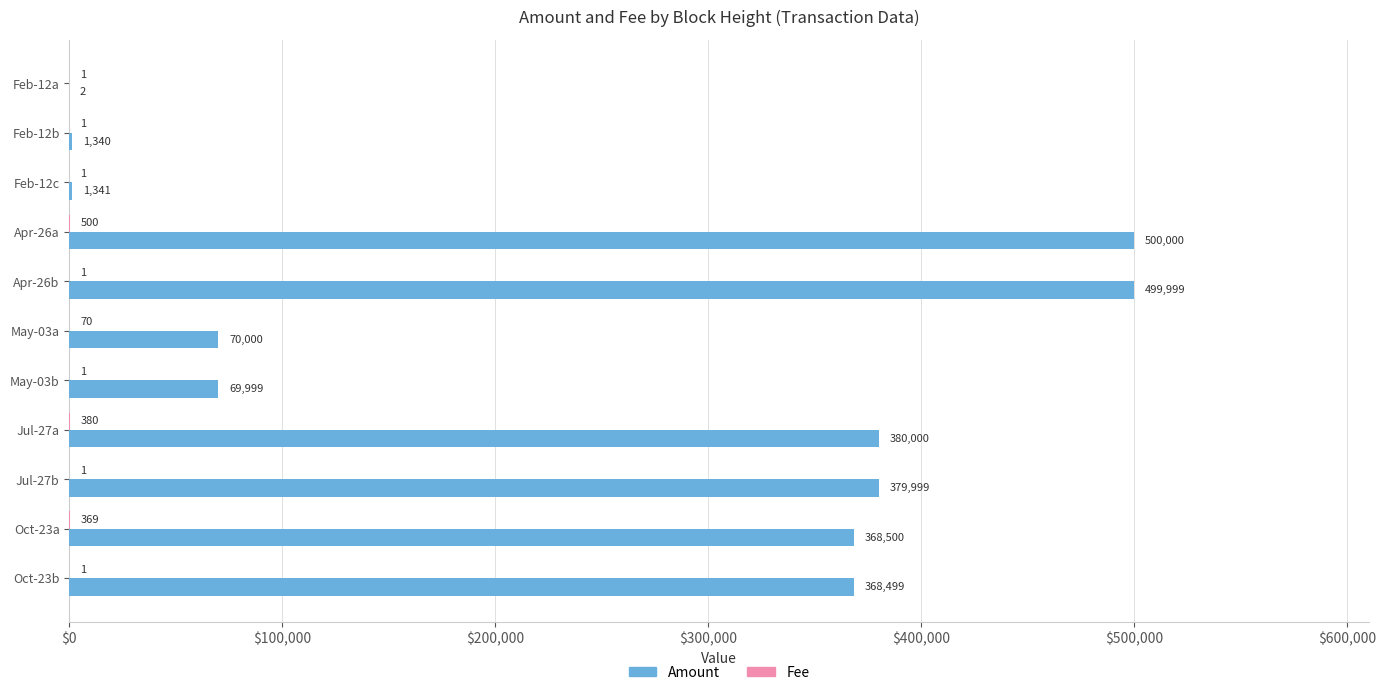

What value does the Amount series have at Feb-12c, to the nearest 10?

1340